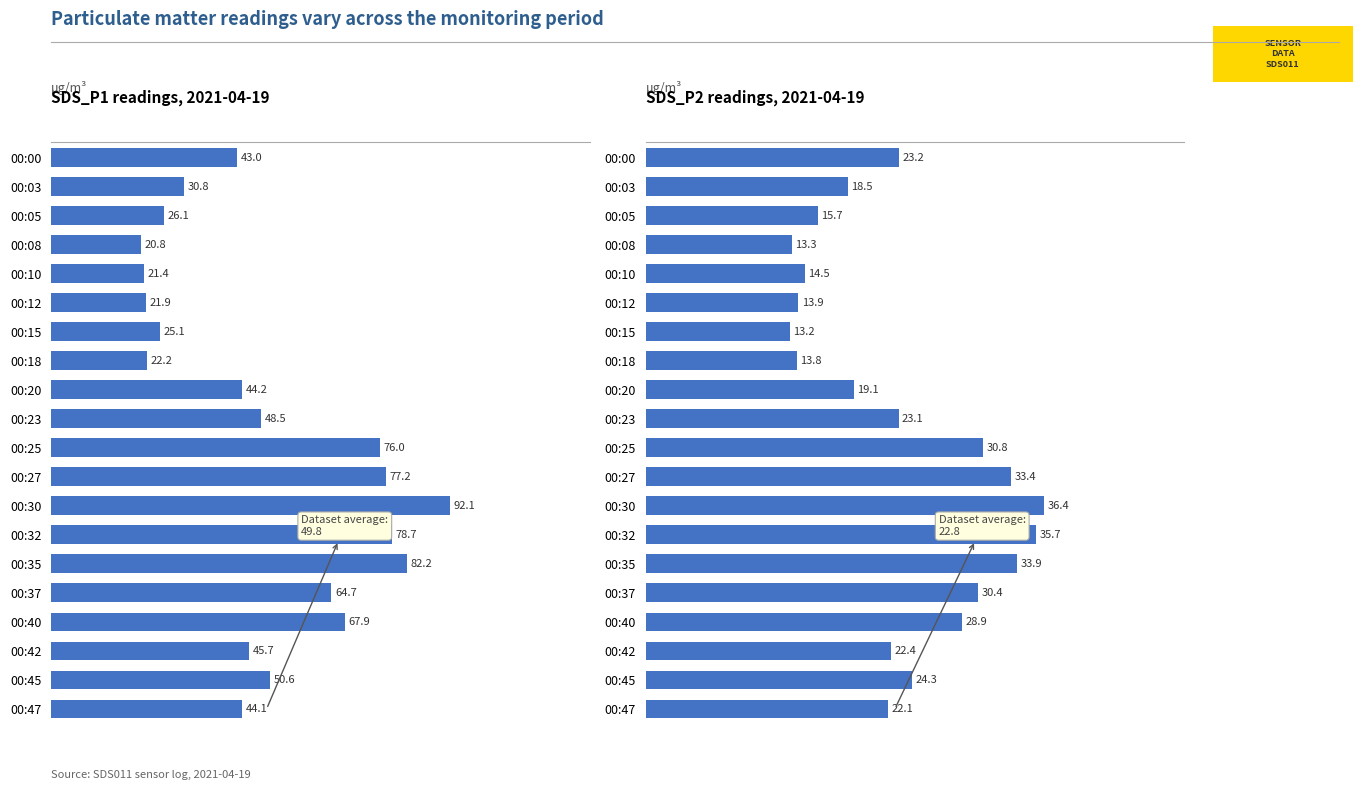

What is the maximum value for SDS_P2?

36.4